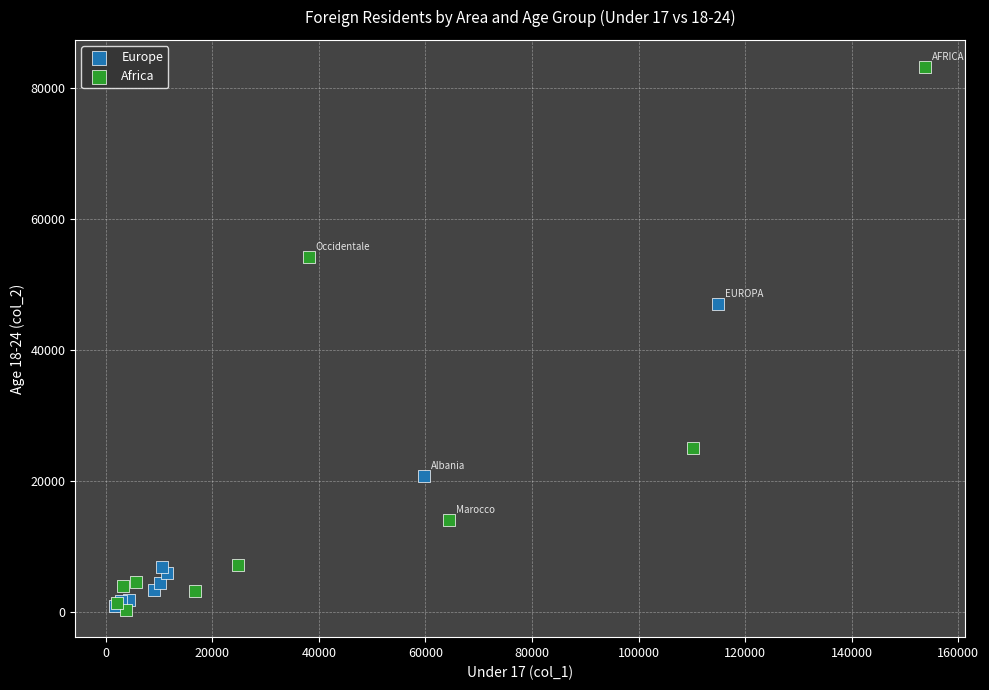

What are all the series names shown in the legend?

Europe, Africa